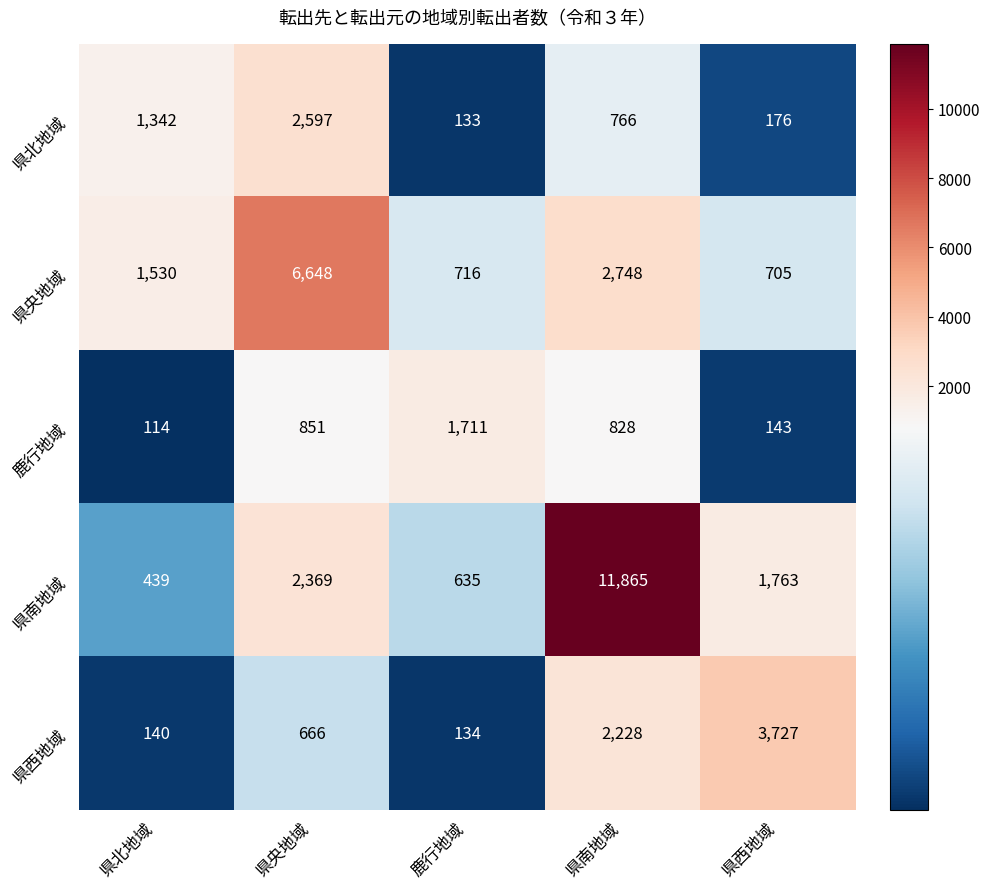

Reading left to right, what are all the values shown in this chart?

県北地域: 県北地域=1342	県央地域=2597	鹿行地域=133	県南地域=766	県西地域=176
県央地域: 県北地域=1530	県央地域=6648	鹿行地域=716	県南地域=2748	県西地域=705
鹿行地域: 県北地域=114	県央地域=851	鹿行地域=1711	県南地域=828	県西地域=143
県南地域: 県北地域=439	県央地域=2369	鹿行地域=635	県南地域=11865	県西地域=1763
県西地域: 県北地域=140	県央地域=666	鹿行地域=134	県南地域=2228	県西地域=3727